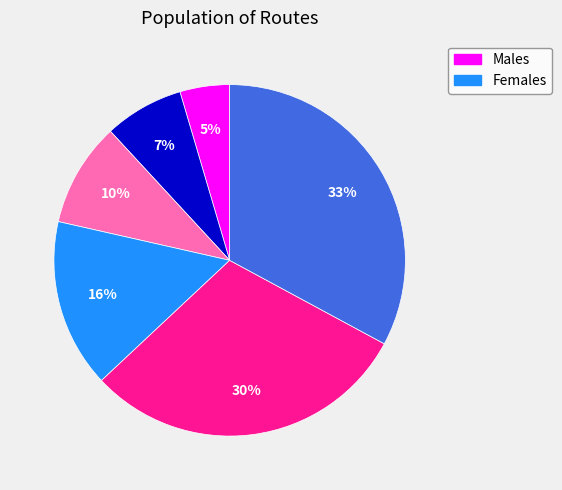

Count the number of slices in the pie.

6